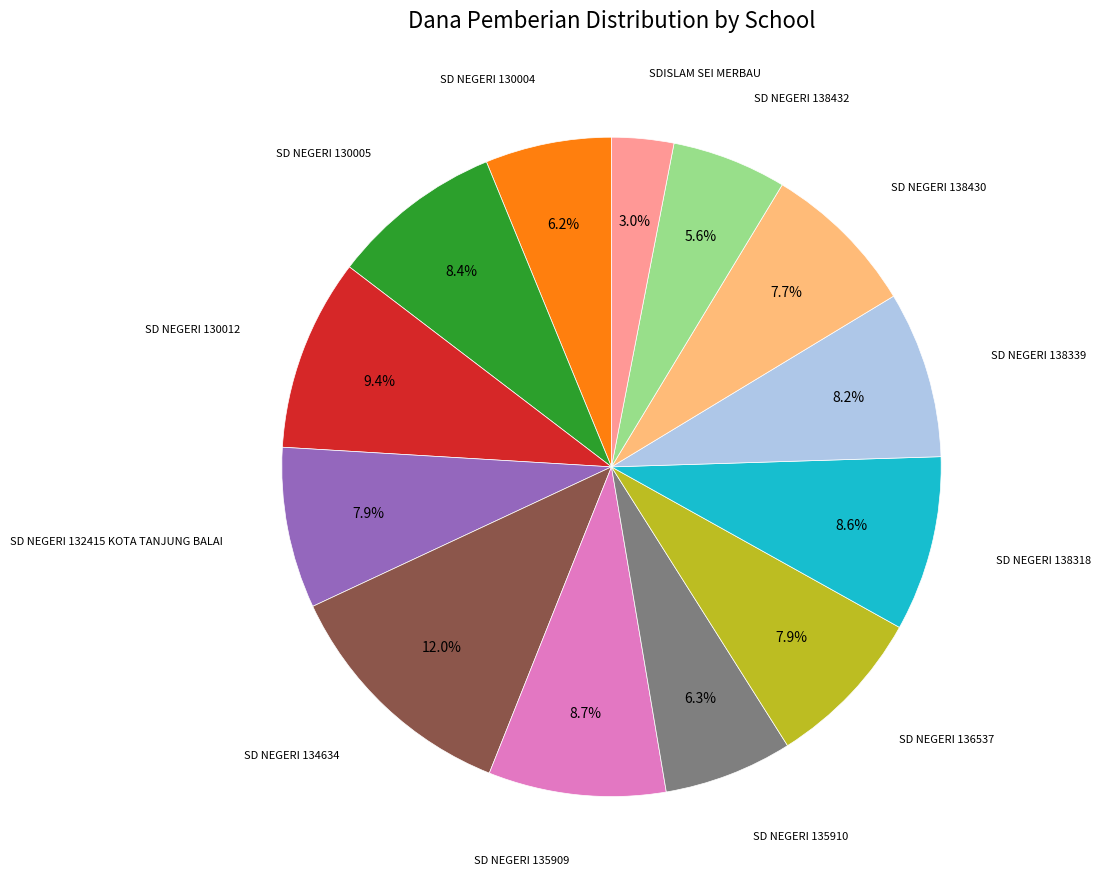

Is there a majority slice in this chart?

No